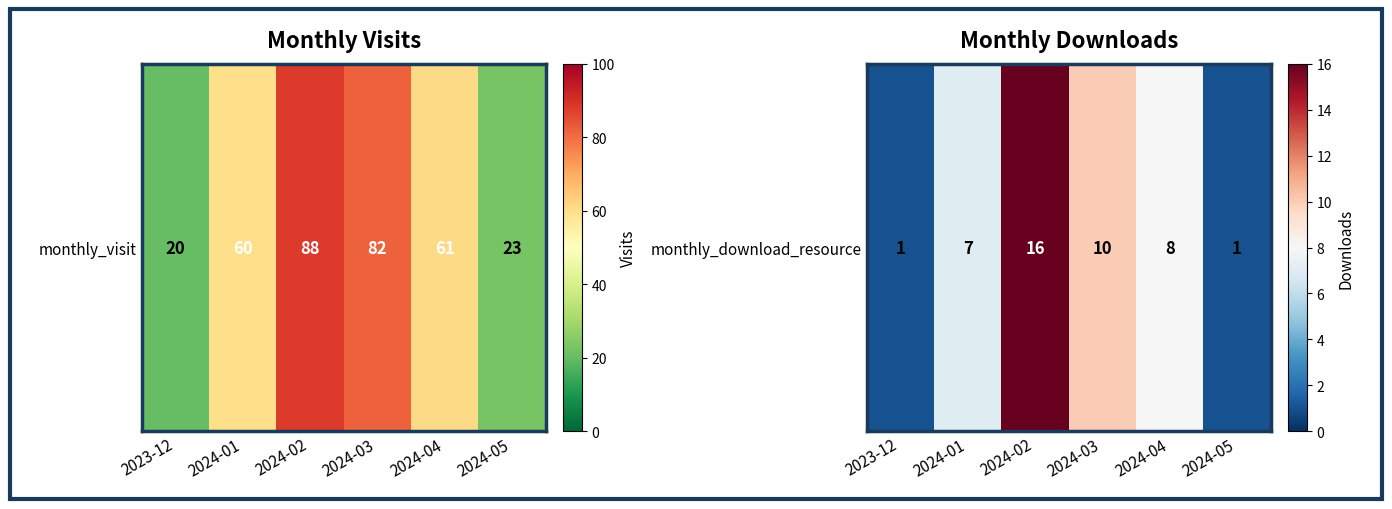

Which category has the lowest value across all series?

2023-12